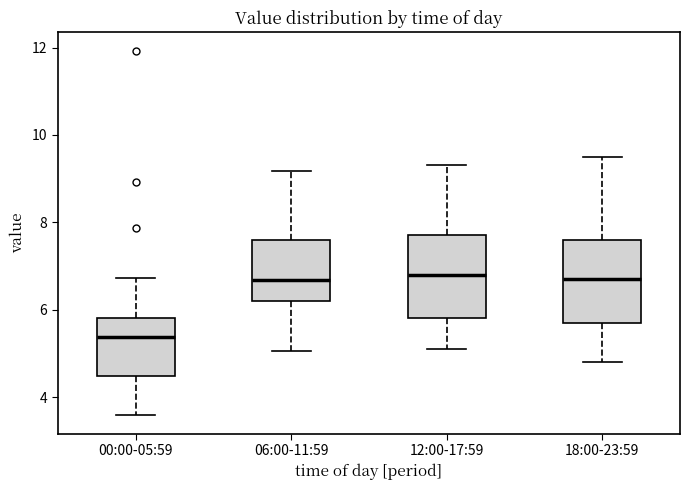

Where does the upper whisker of the box for 18:00-23:59 end on the y-axis? The values are not printed on the chart, so give them approximately, as read against the axis.

9.6